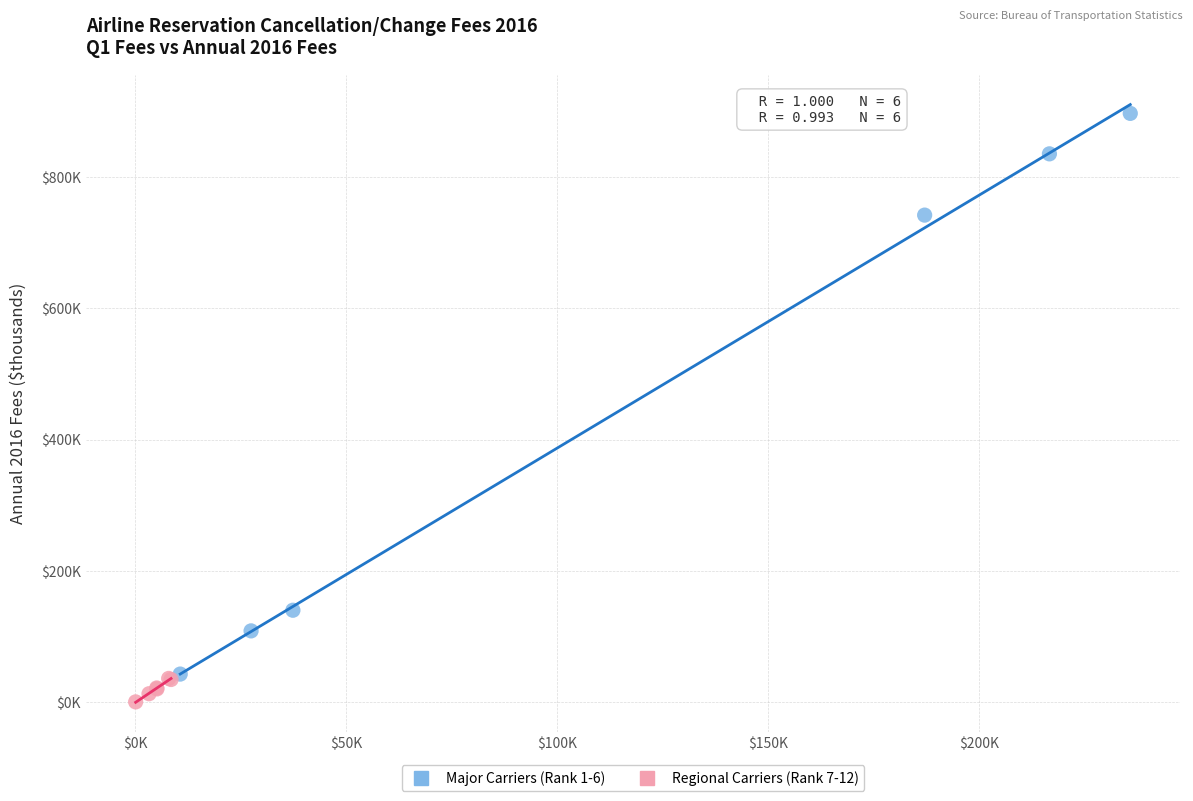

Which series reaches the maximum Y coordinate?

Major Carriers (Rank 1-6)